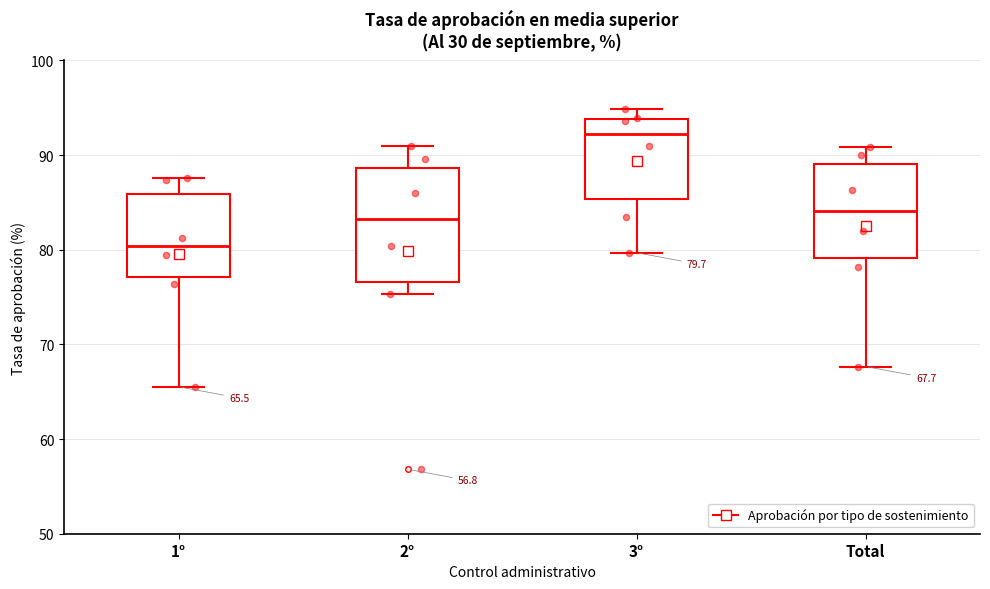

Which box has the lowest median line?

1°